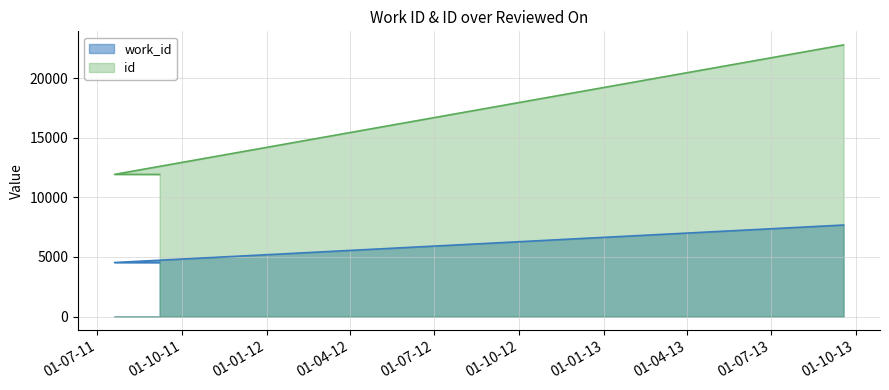

Which category has the lowest value across all series?

2011-09-07